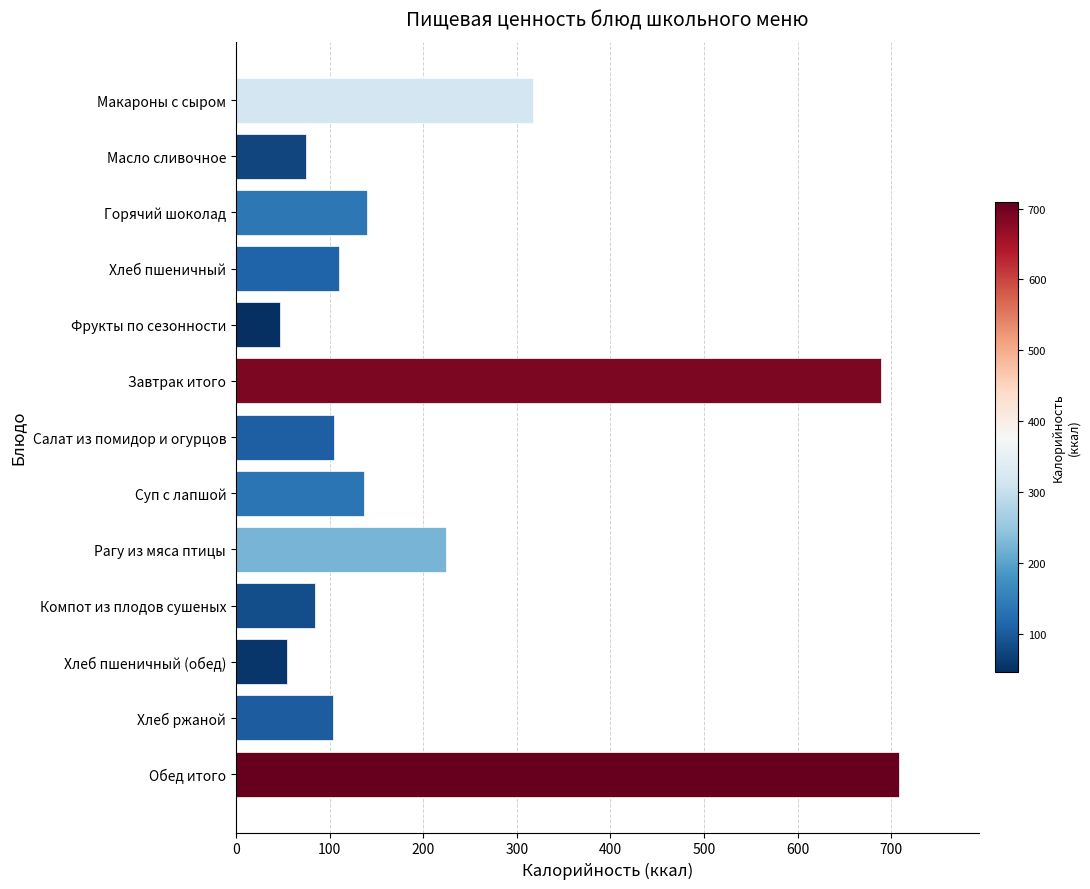

What is the change in value from Компот из плодов сушеных to Хлеб пшеничный (обед)?

-29.2